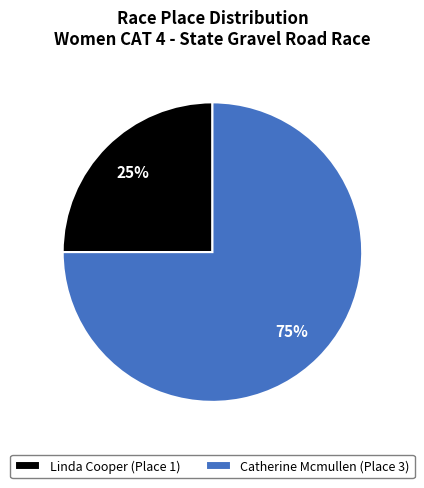

The Linda Cooper slice represents 12% of the pie. True or false?

False